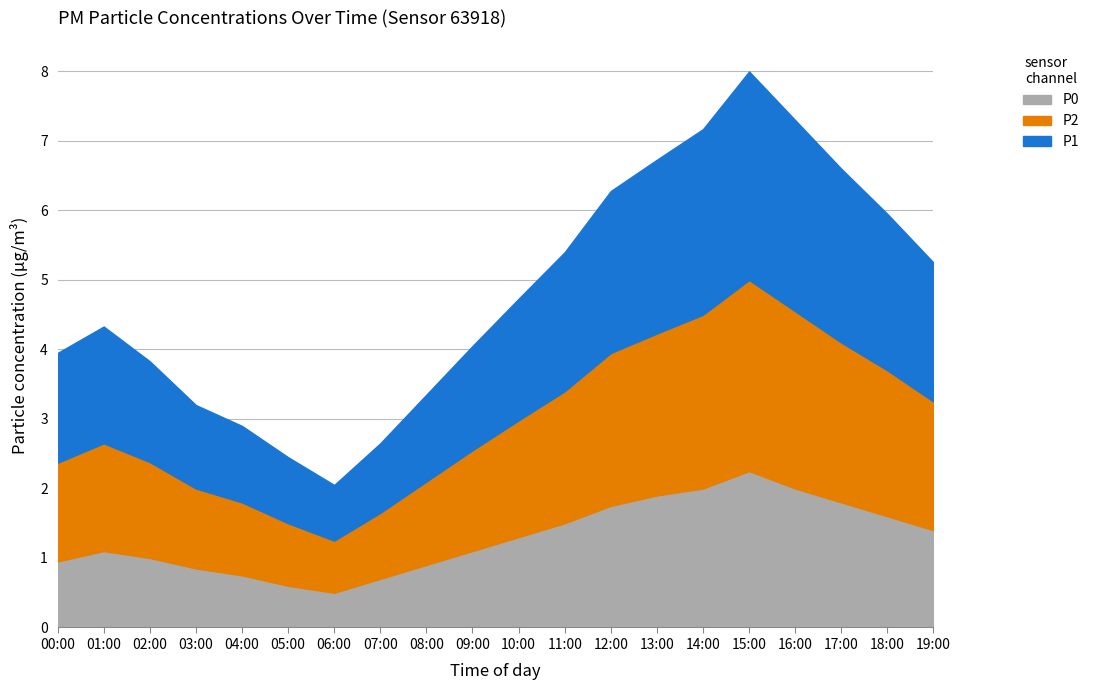

What is the sum of the P2 values at 12:00 and 04:00?

3.2